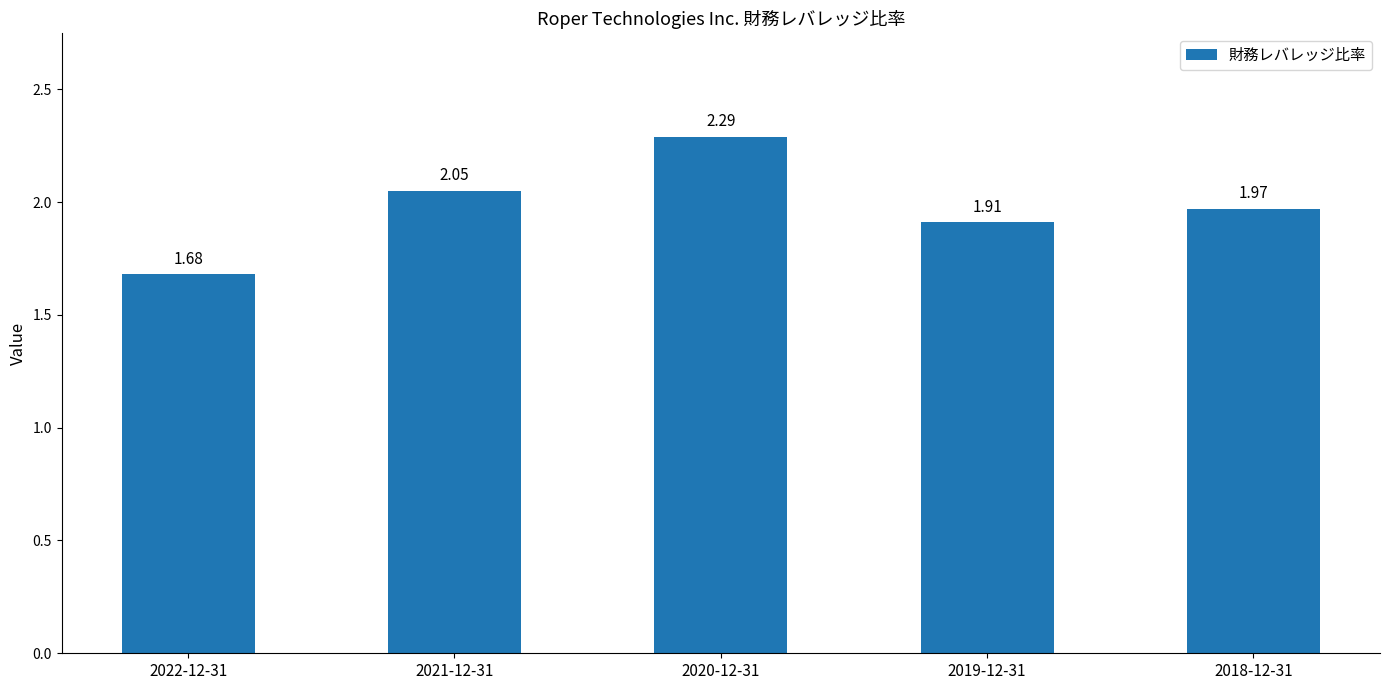

Which has a higher value, 2020-12-31 or 2018-12-31?

2020-12-31